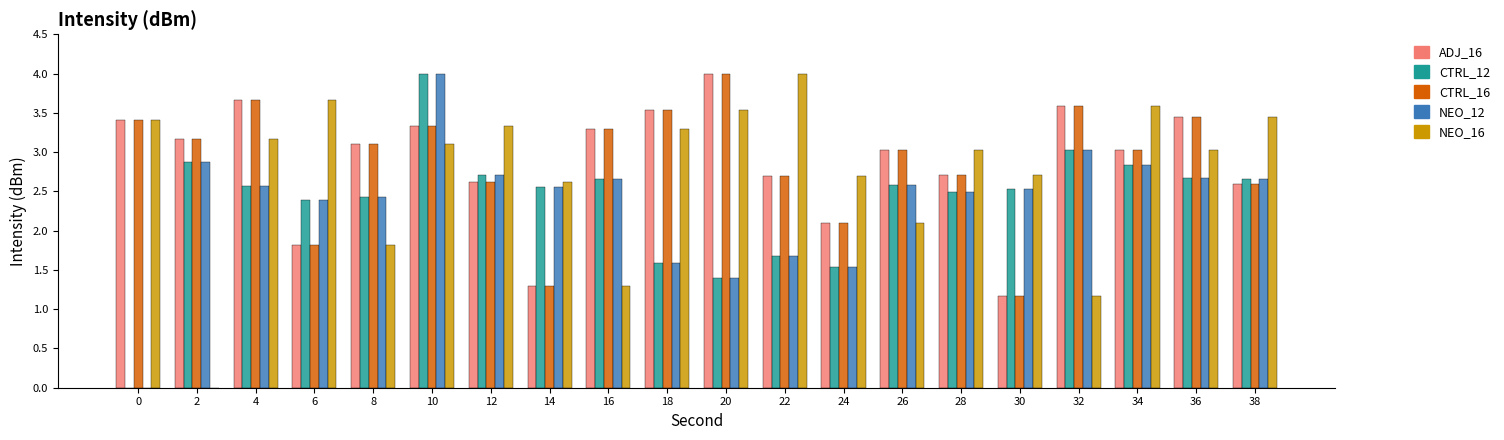

Is the value of NEO_12 at 24 greater than the value of CTRL_12 at 16?

No